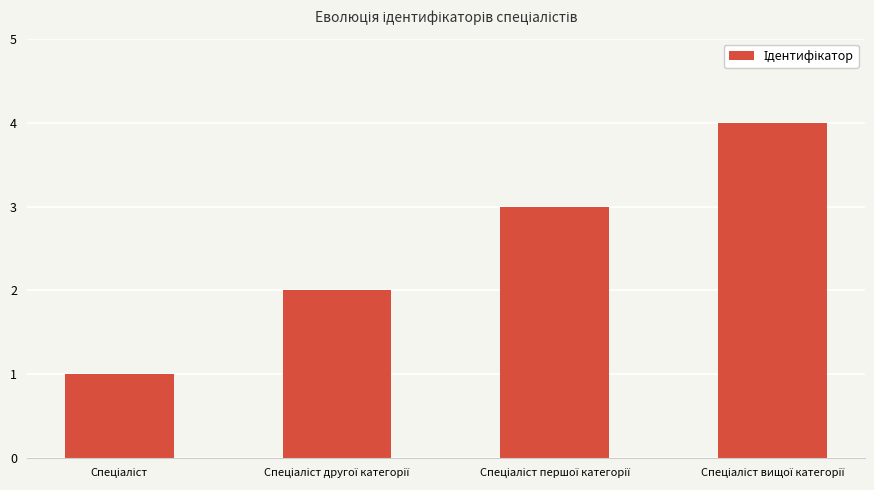

What is the maximum value shown in the chart?

4